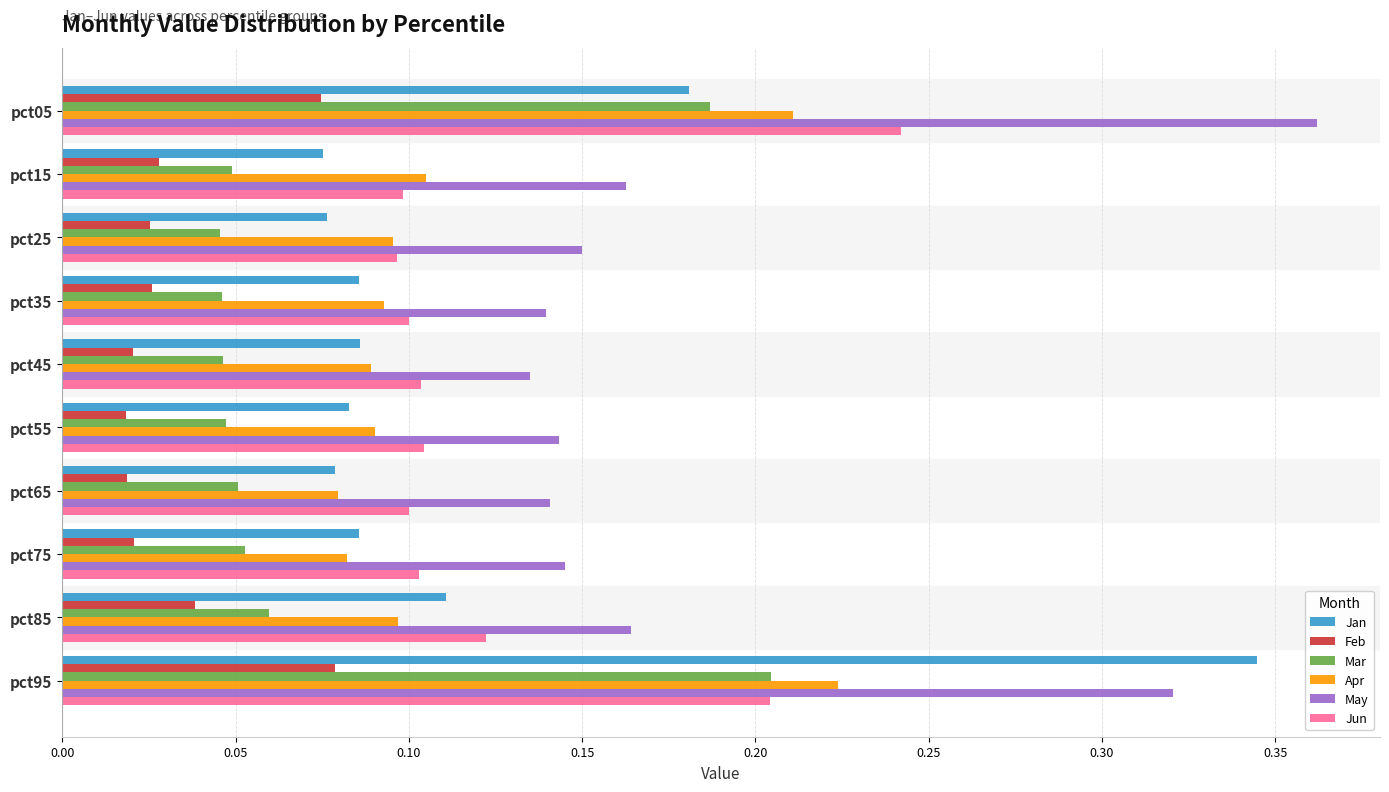

At which category is the sum across all series the highest?

pct95